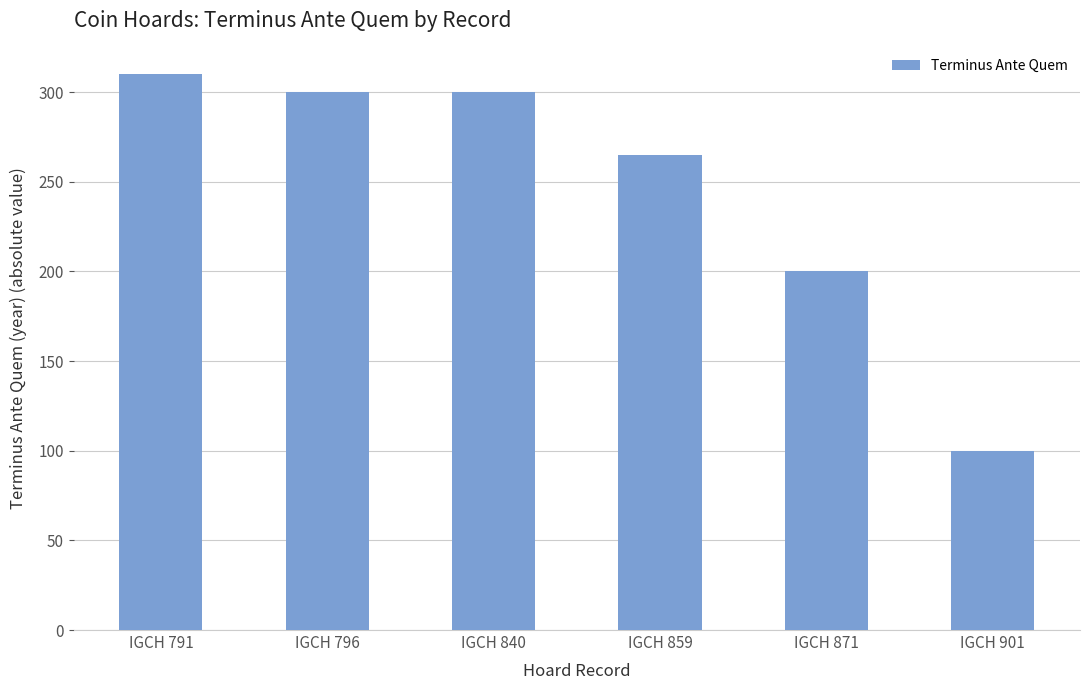

What is the value of the 1st bar from the left?

310